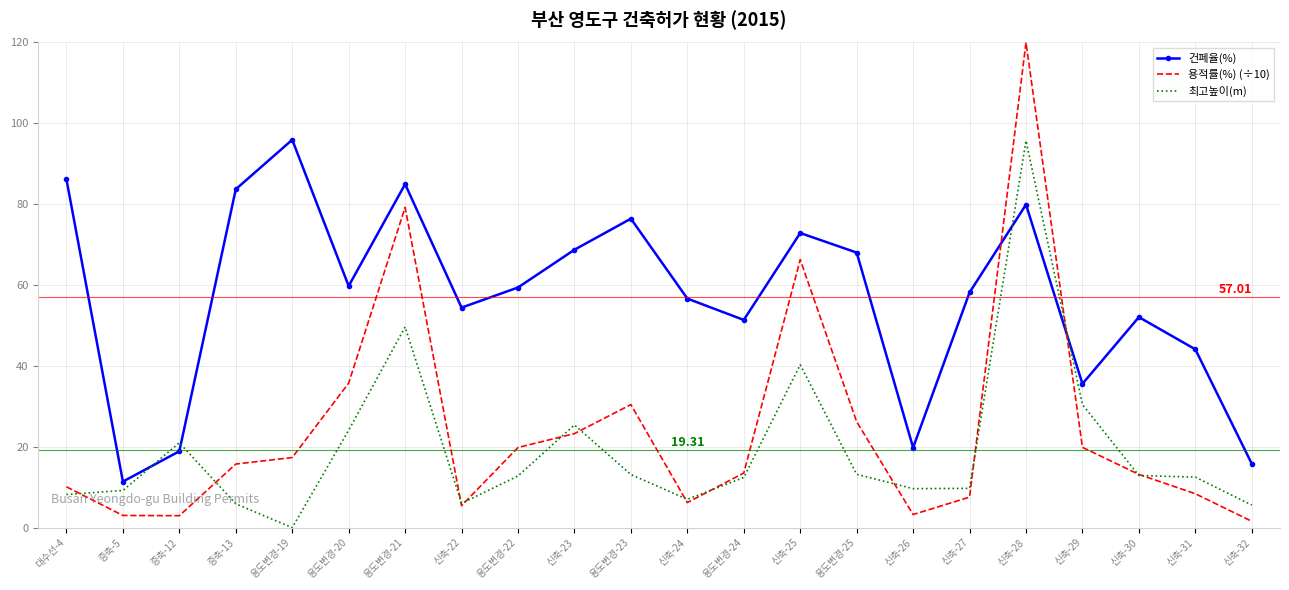

Rank the series at 용도변경-19 from highest to lowest value.

건폐율(%), 용적률(%) (÷10), 최고높이(m)